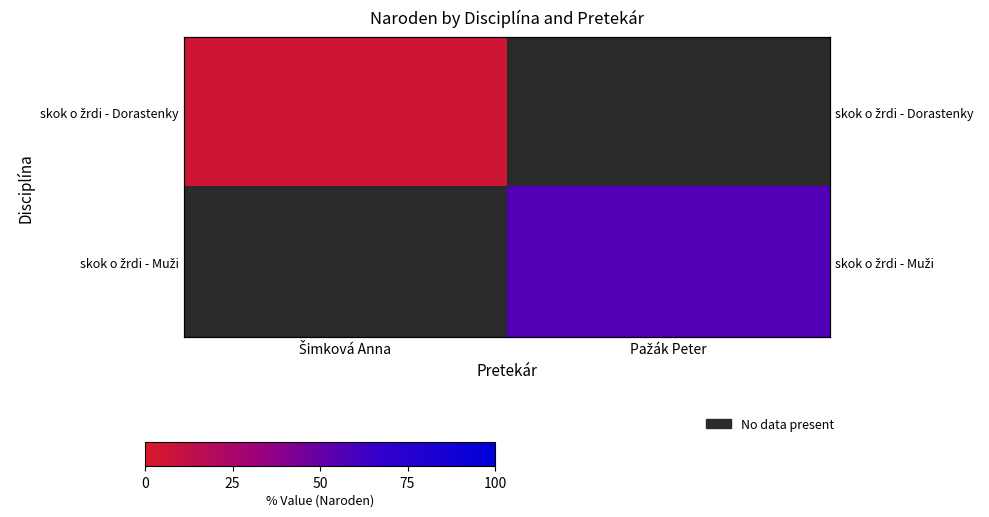

Is the value of skok o žrdi - Muži at Pažák Peter greater than the value of skok o žrdi - Dorastenky at Pažák Peter?

No